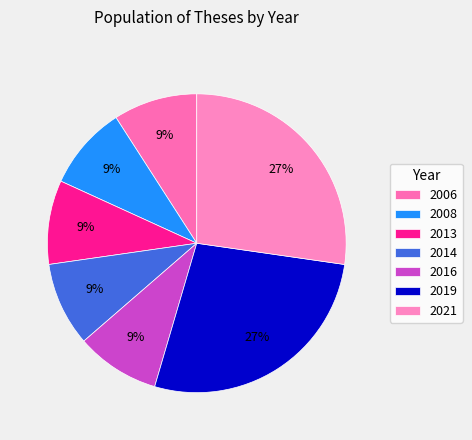

How many slices are in this pie chart?

7